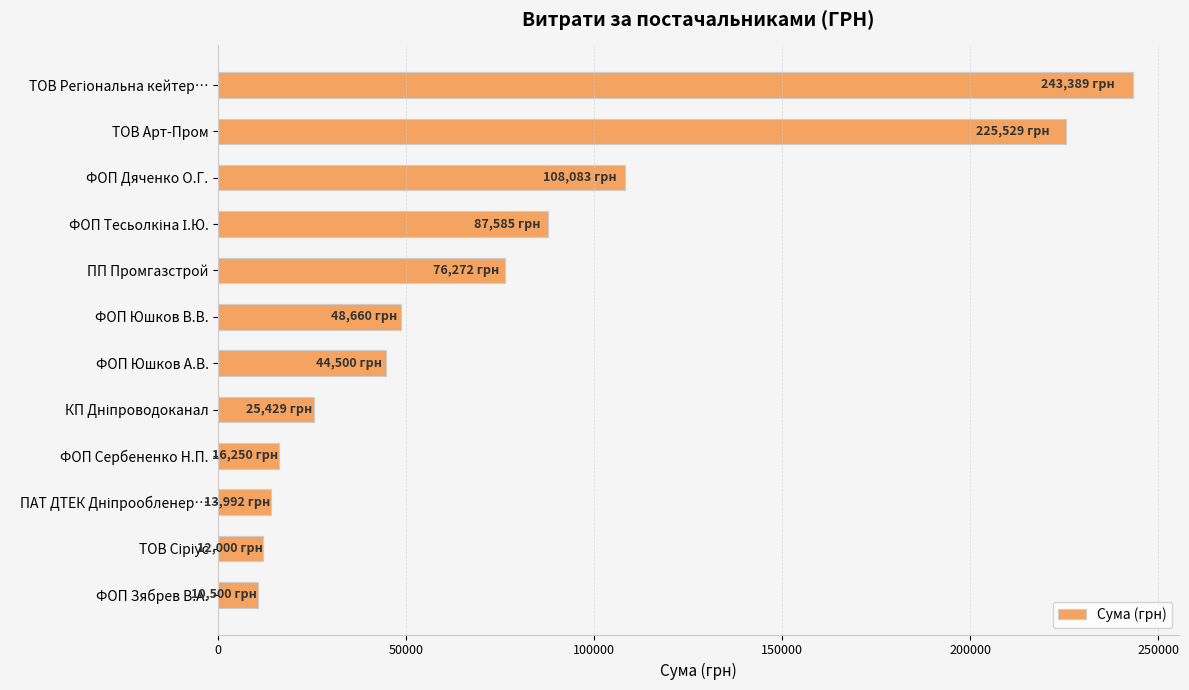

What is the difference between the maximum and minimum values?

232889.2